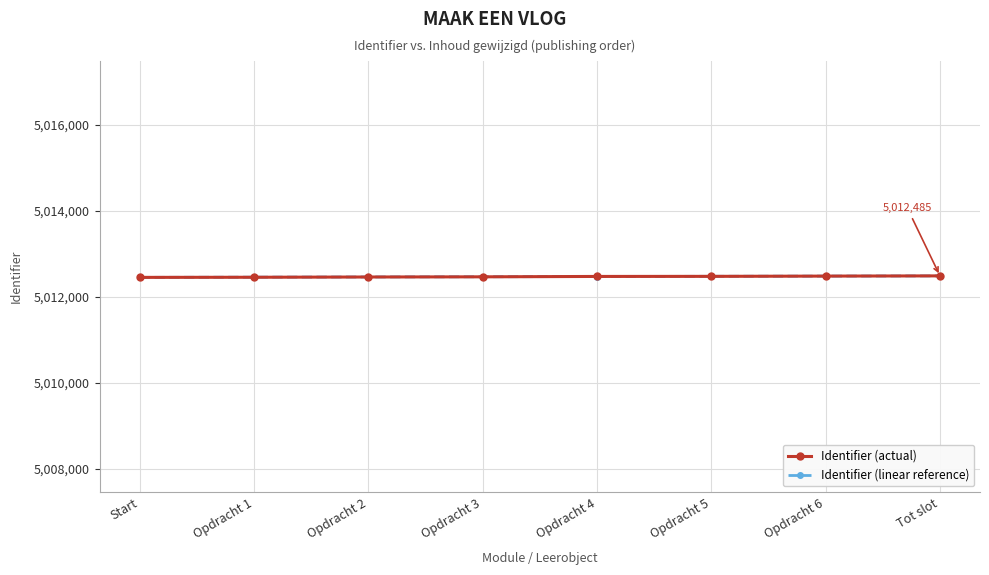

What is the lowest value of the Identifier (actual) series?

5012450